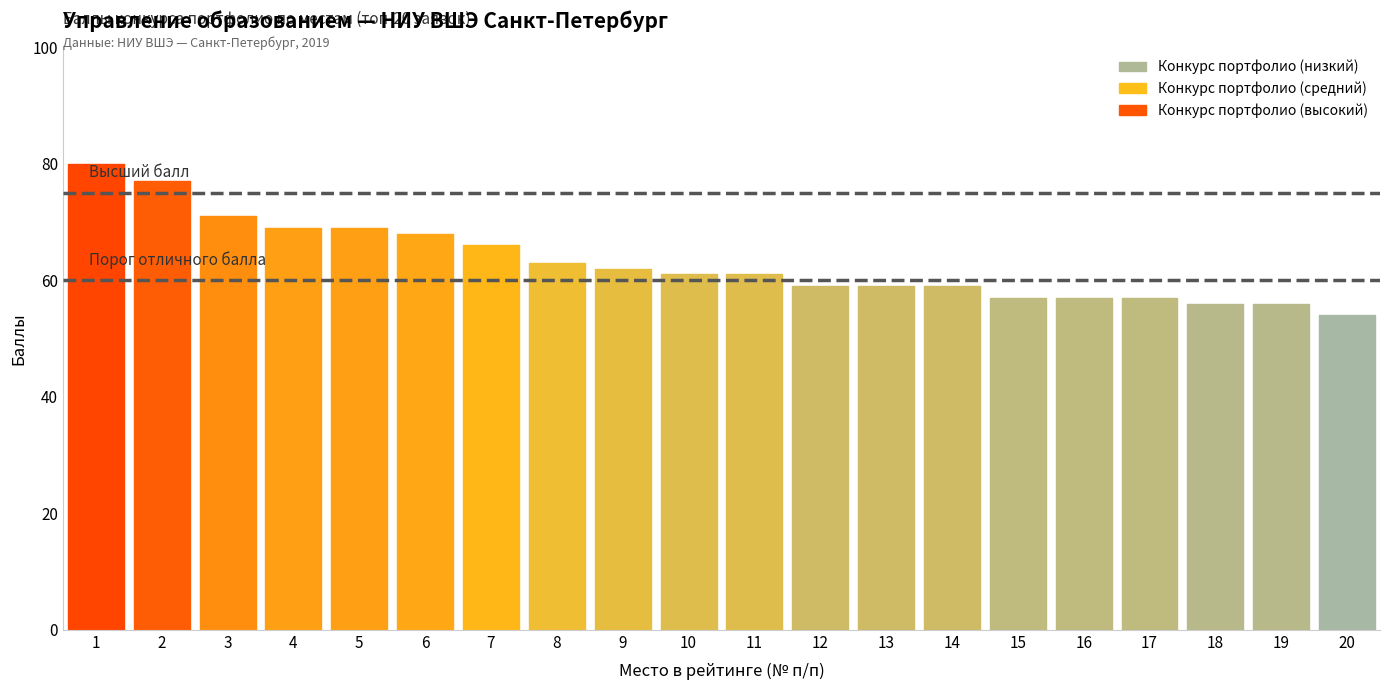

What is the difference between the second highest and minimum values?

23